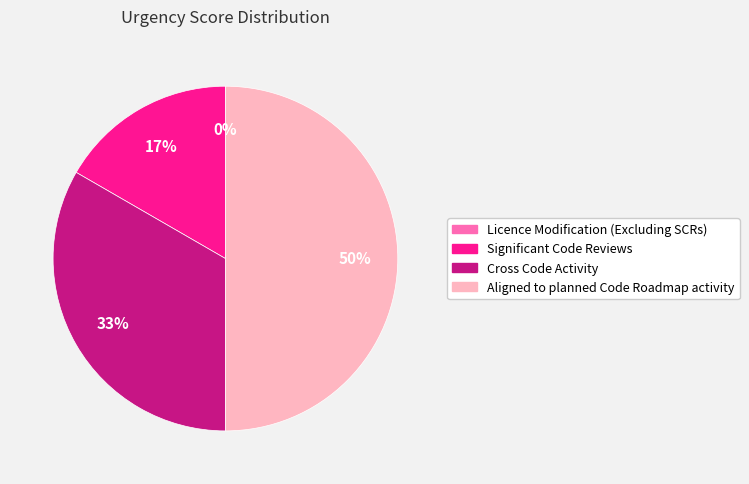

To the nearest percent, what is the average slice percentage?

25%